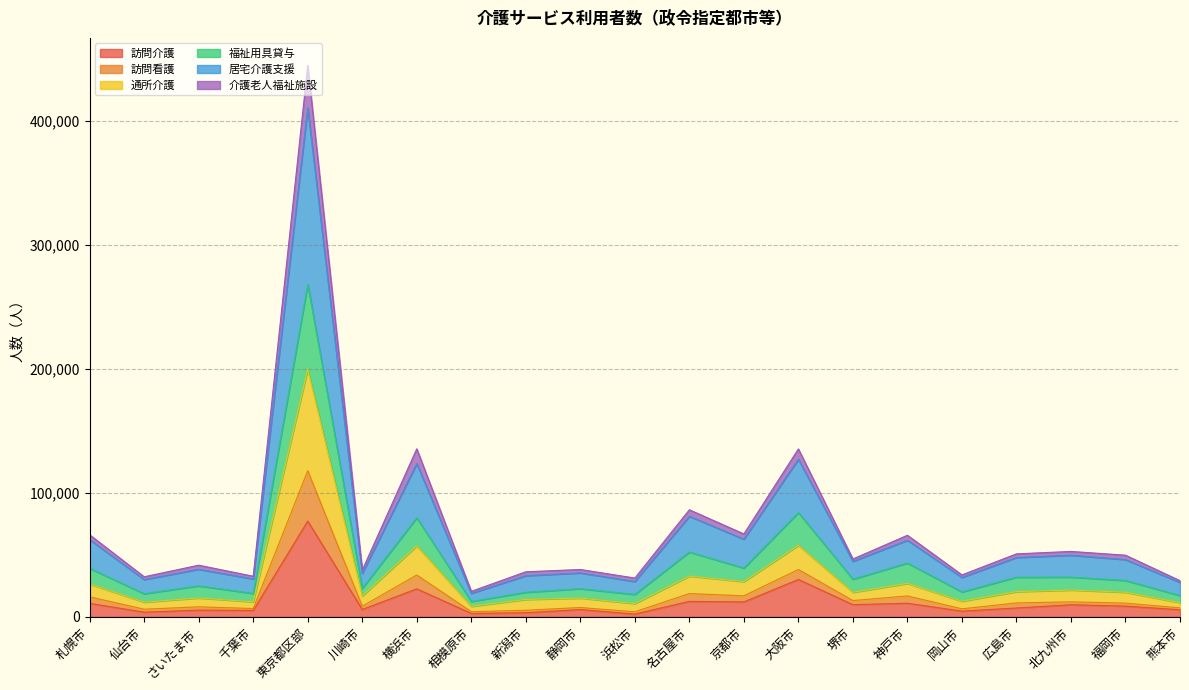

At which category is the sum across all series the highest?

東京都区部